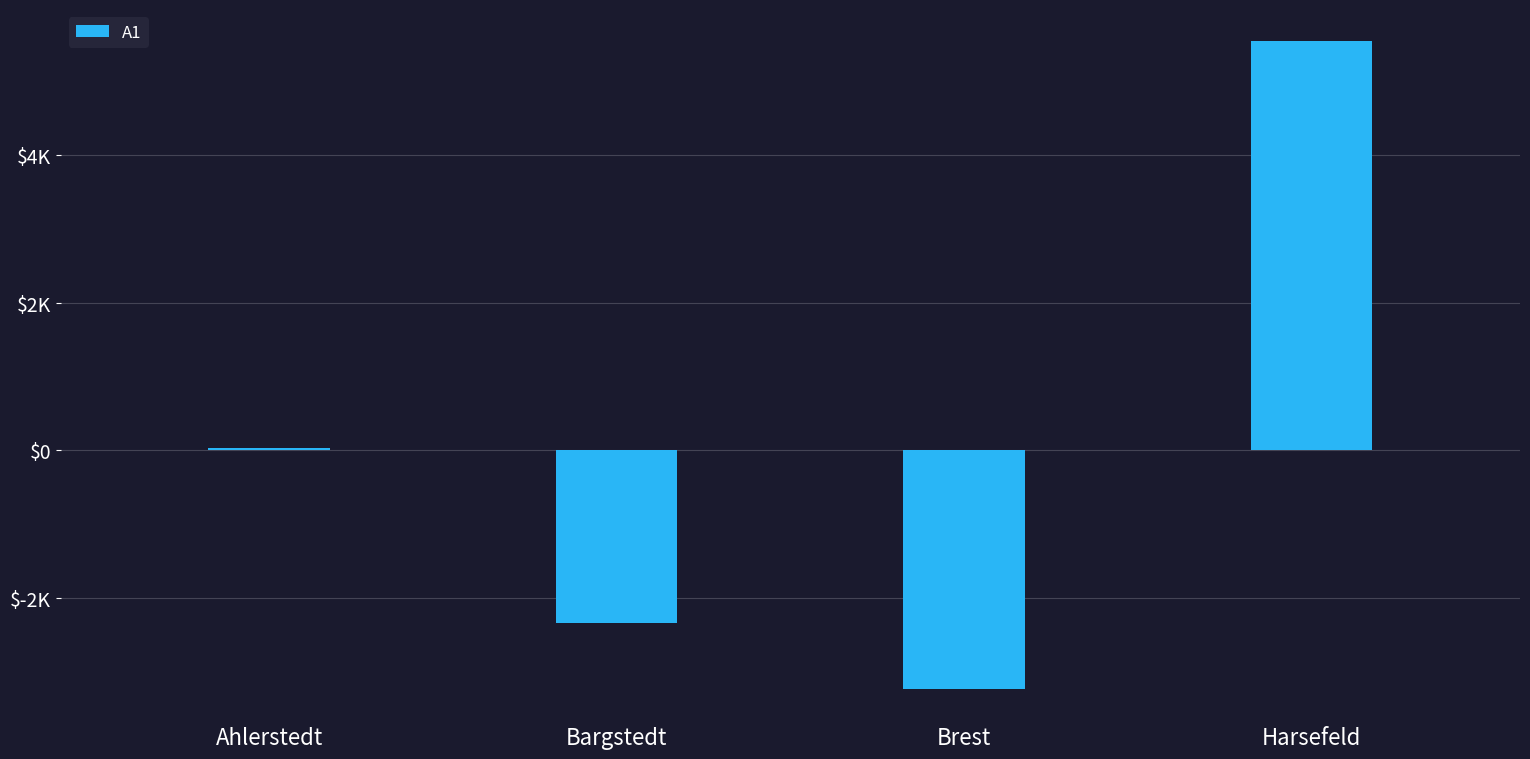

Reading right to left, transcribe all the data shown in this chart.

Harsefeld=5538.2	Brest=-3227.8	Bargstedt=-2337.8	Ahlerstedt=27.2